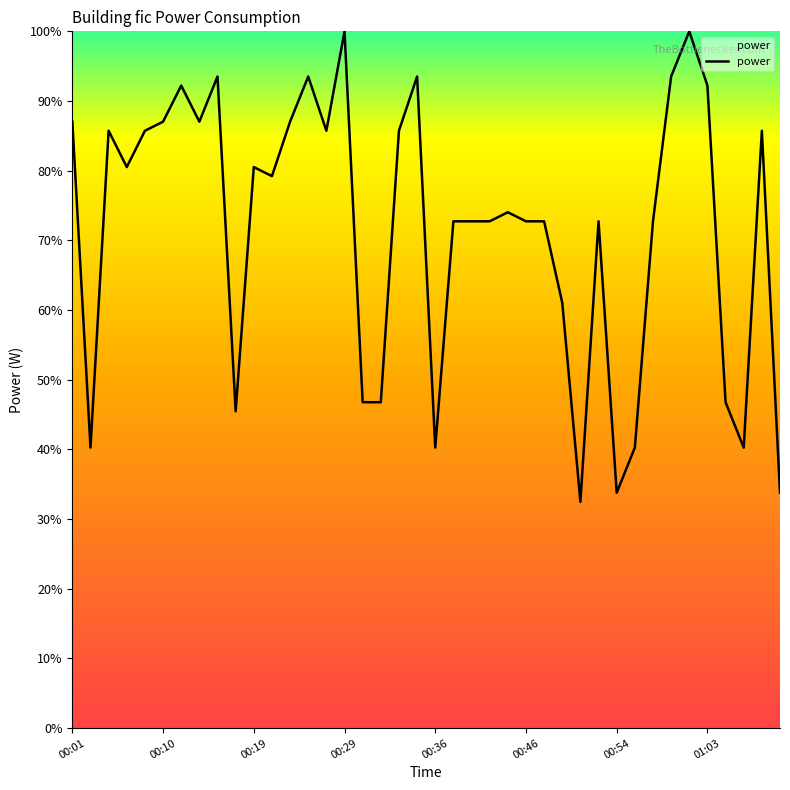

What is the minimum value shown in the chart?

32.5